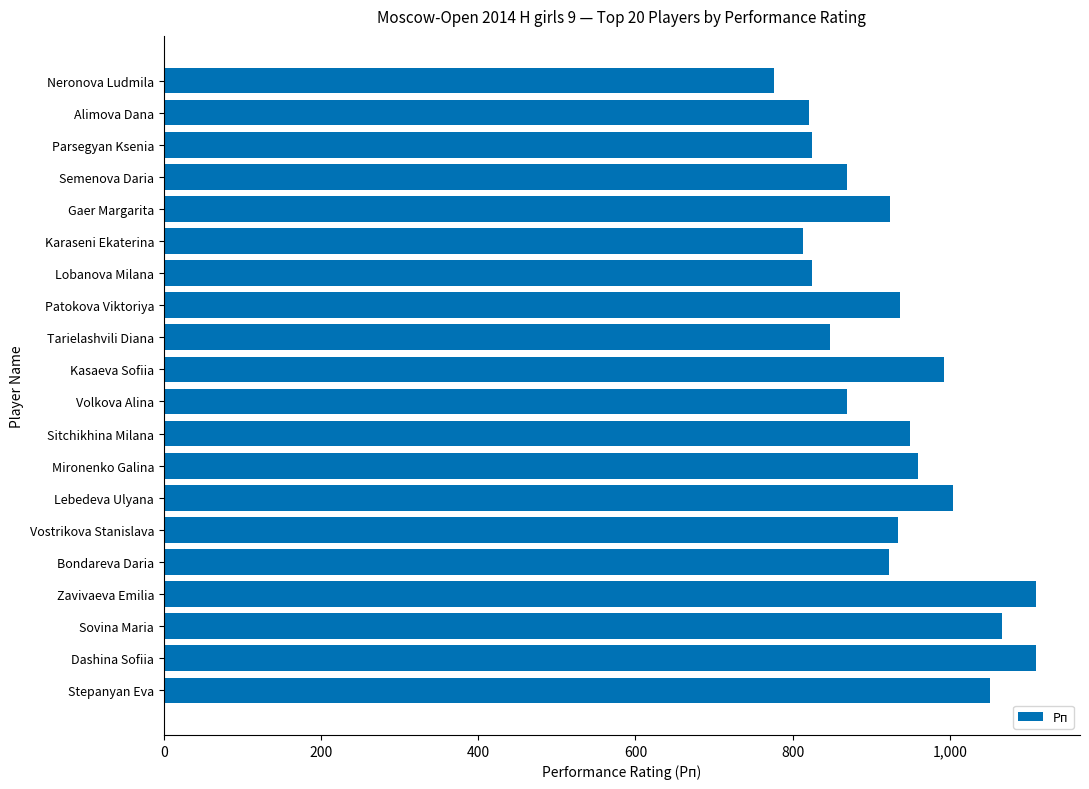

What is the average value?

930